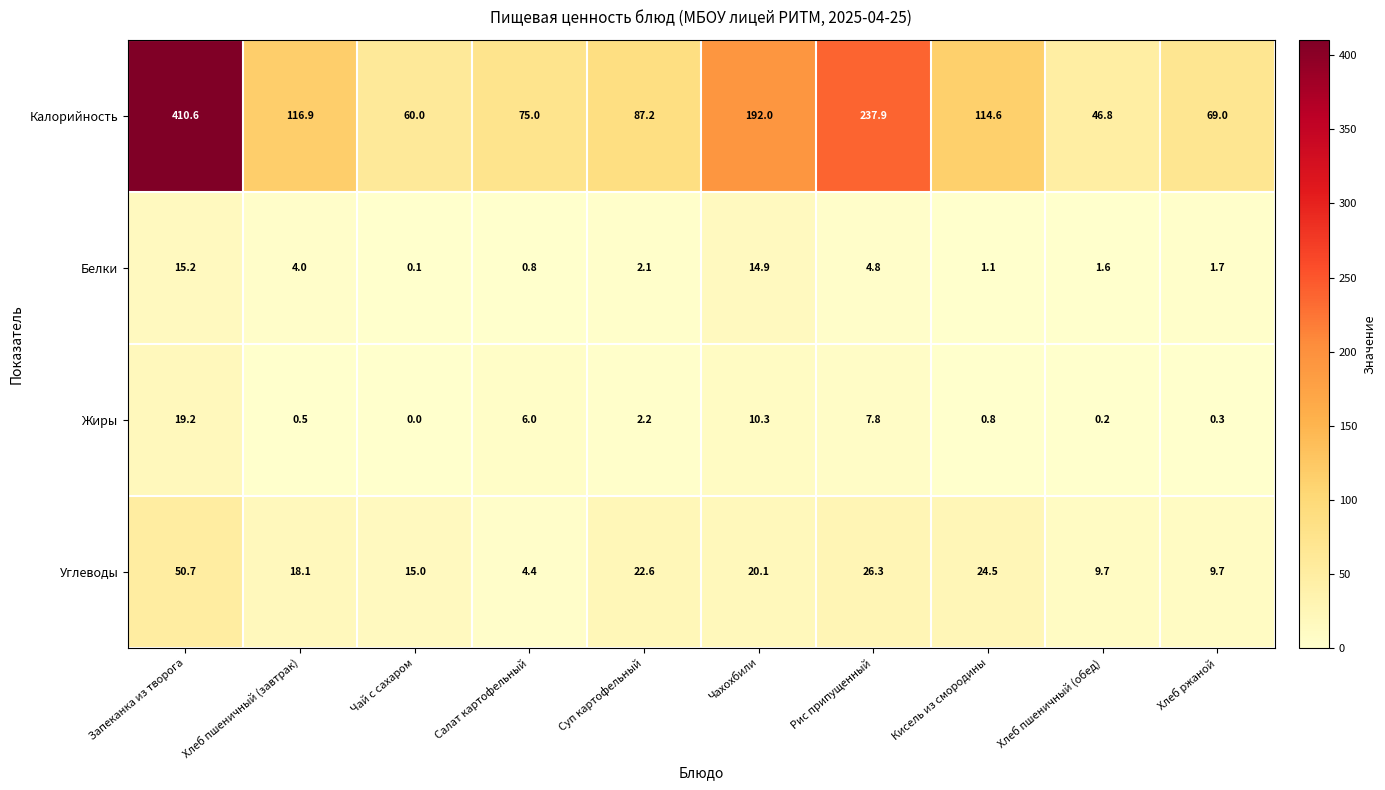

Between Суп картофельный and Рис припущенный, which series saw the biggest shift?

Калорийность